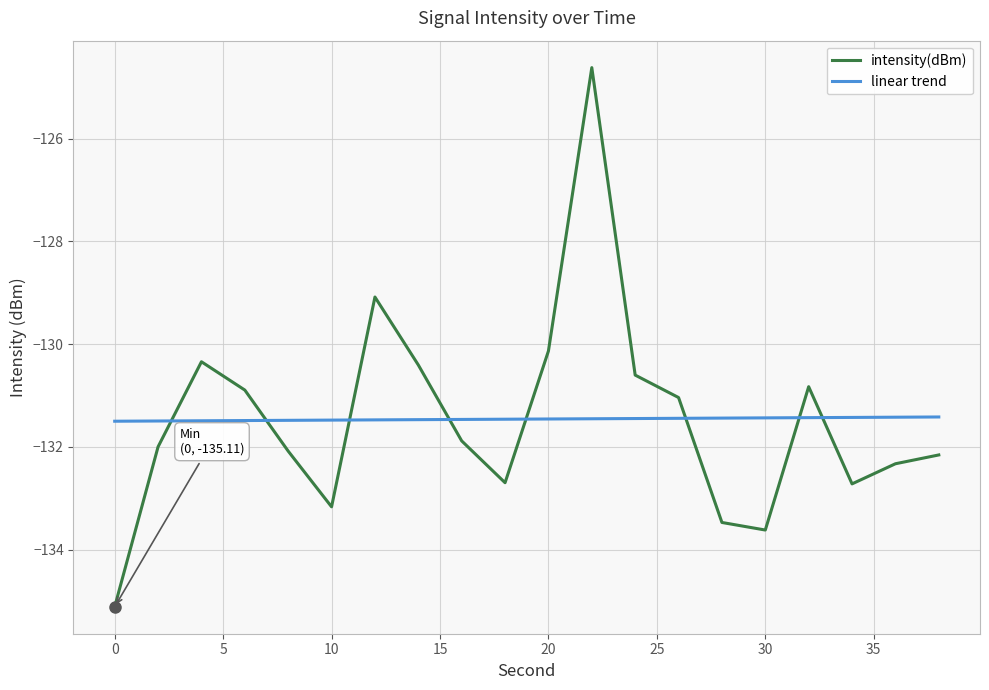

Which series has the widest spread of values?

intensity(dBm)